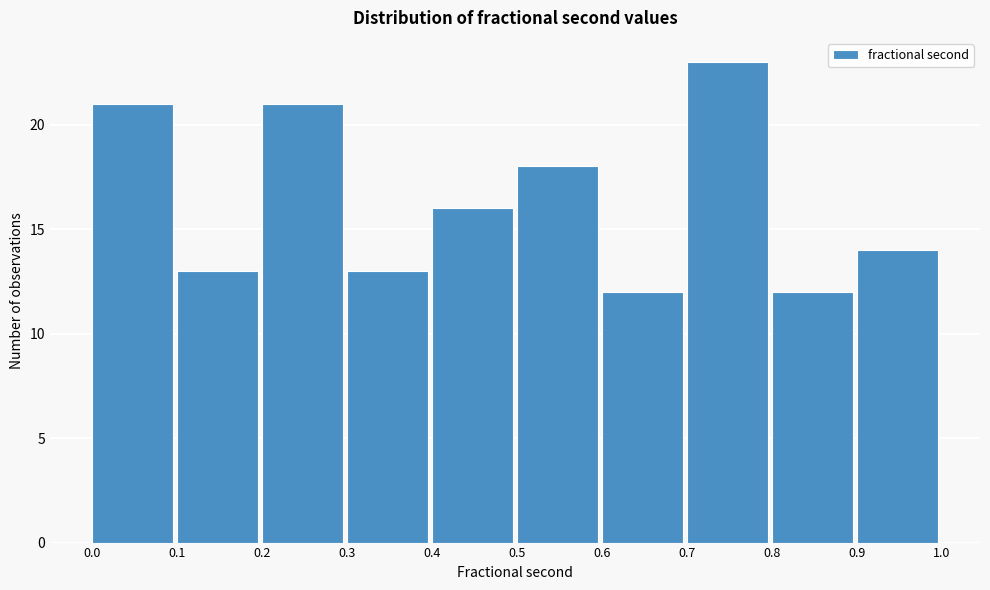

Reading left to right, list every bar in this chart as the range it spans on the x-axis followed by its height. The values are not printed on the chart, so give them approximately, as read against the axis.

0.0 to 0.1: 21
0.1 to 0.2: 13
0.2 to 0.3: 21
0.3 to 0.4: 13
0.4 to 0.5: 16
0.5 to 0.6: 18
0.6 to 0.7: 12
0.7 to 0.8: 23
0.8 to 0.9: 12
0.9 to 1.0: 14